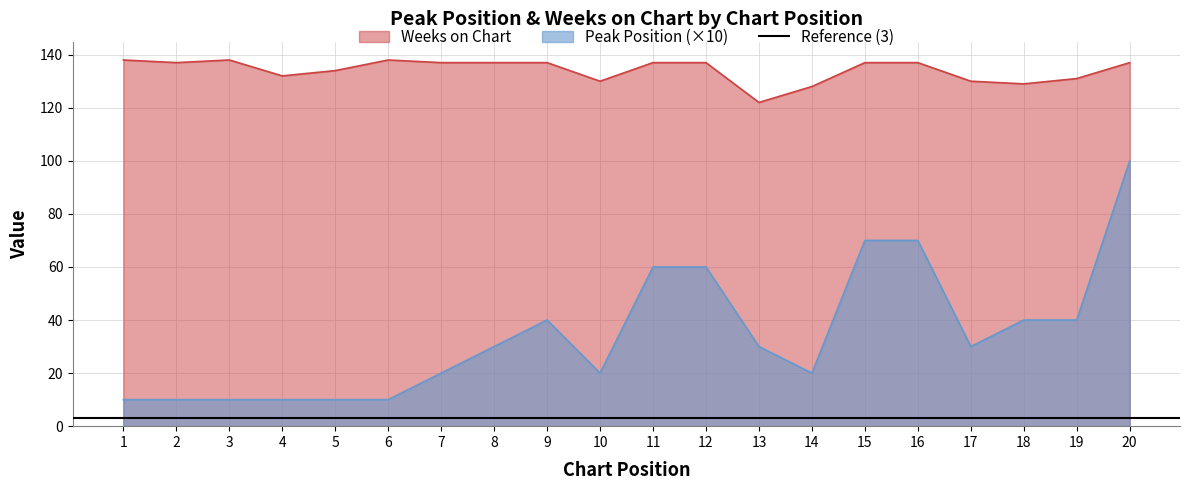

True or false: Peak Position and Weeks on Chart intersect in this chart.

False